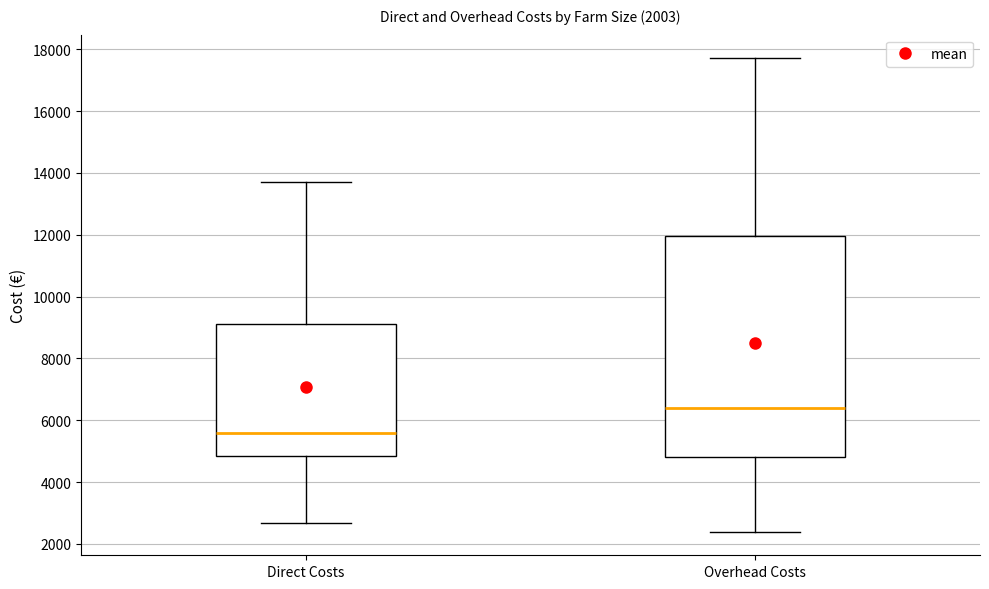

Which box has the highest median line?

Overhead Costs